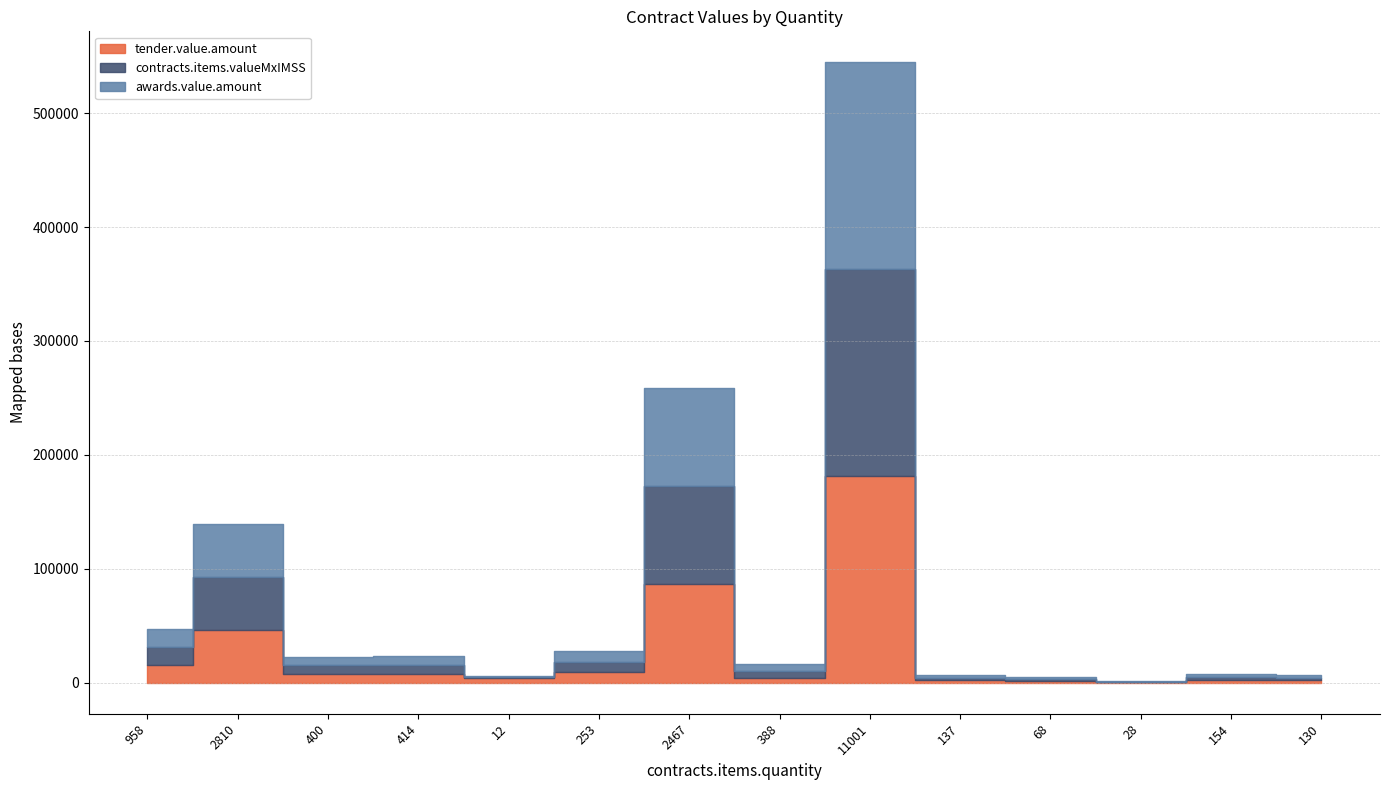

List the labels in order of tender.value.amount value, largest first.

11001, 2467, 2810, 958, 253, 414, 400, 12, 388, 154, 137, 130, 68, 28